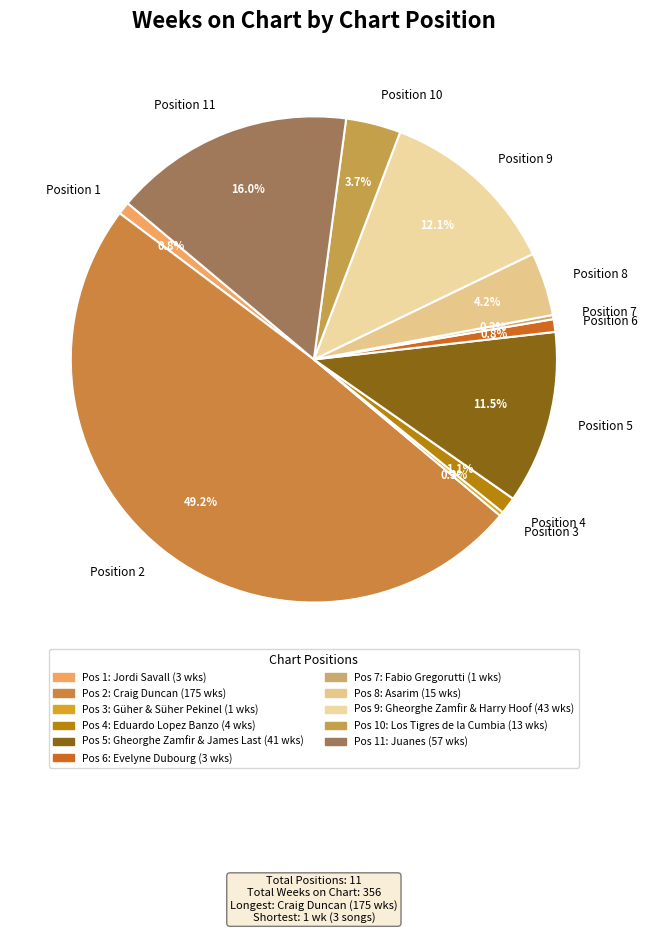

Does Position 3 represent more than half of the total?

No